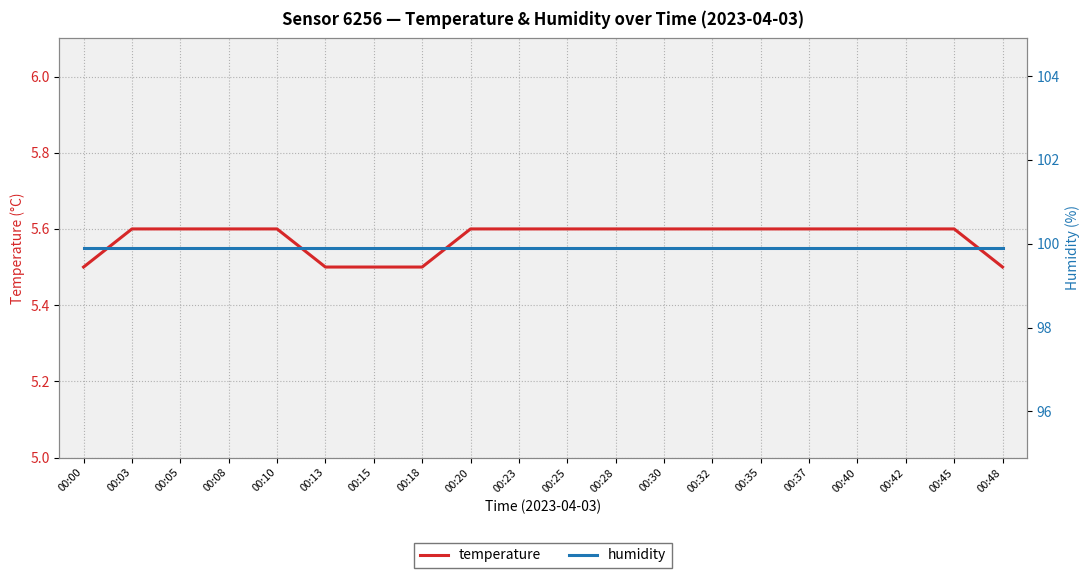

Between 00:03 and 00:10, which is larger?

00:03